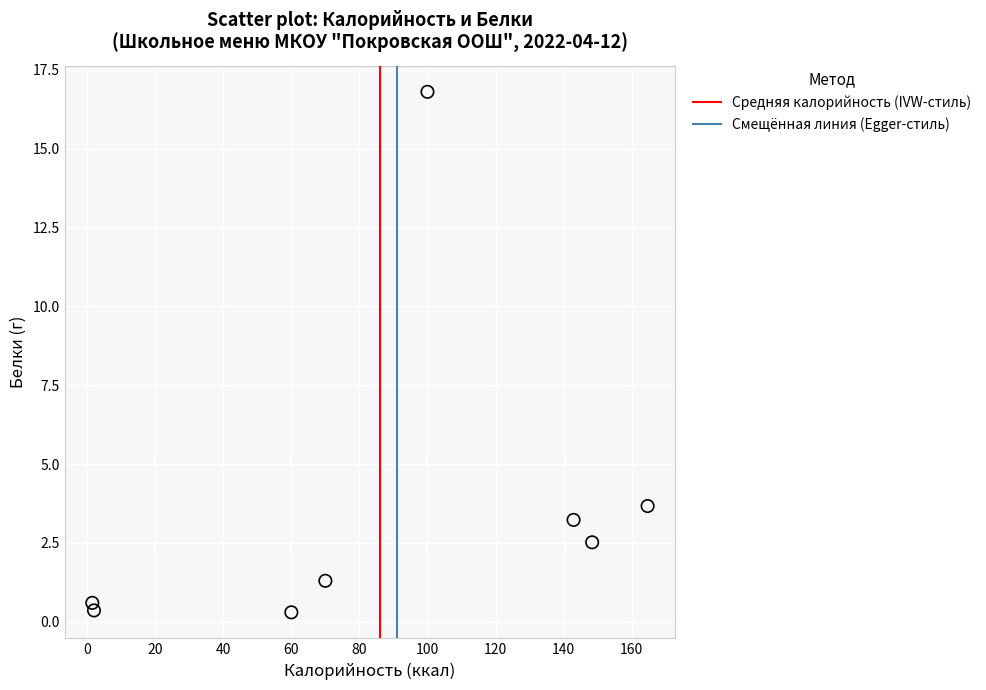

What Y value in the scatter plot is closest to 8?

3.7